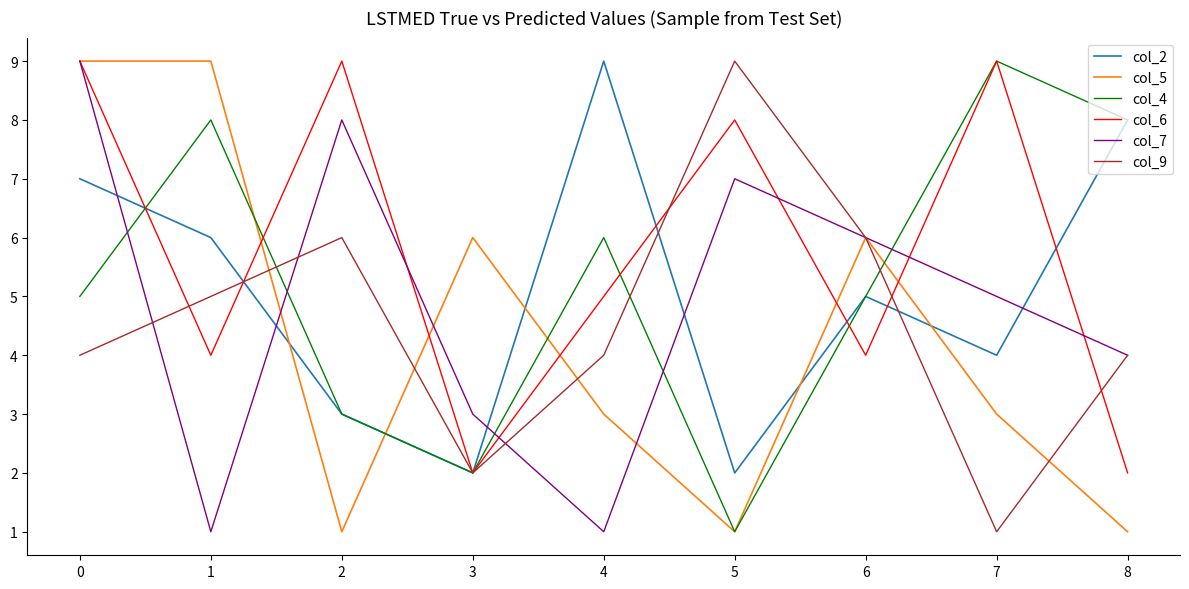

True or false: col_2 has a value of 1 at 2.

False